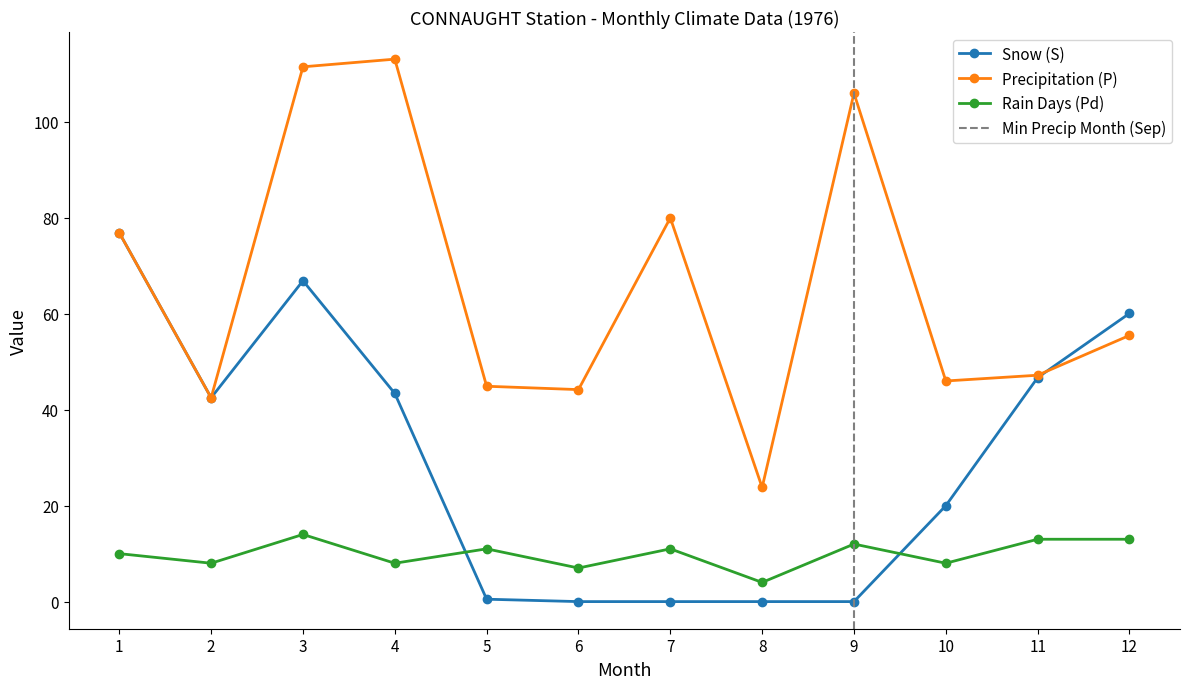

How many values in Snow (S) are above zero?

8